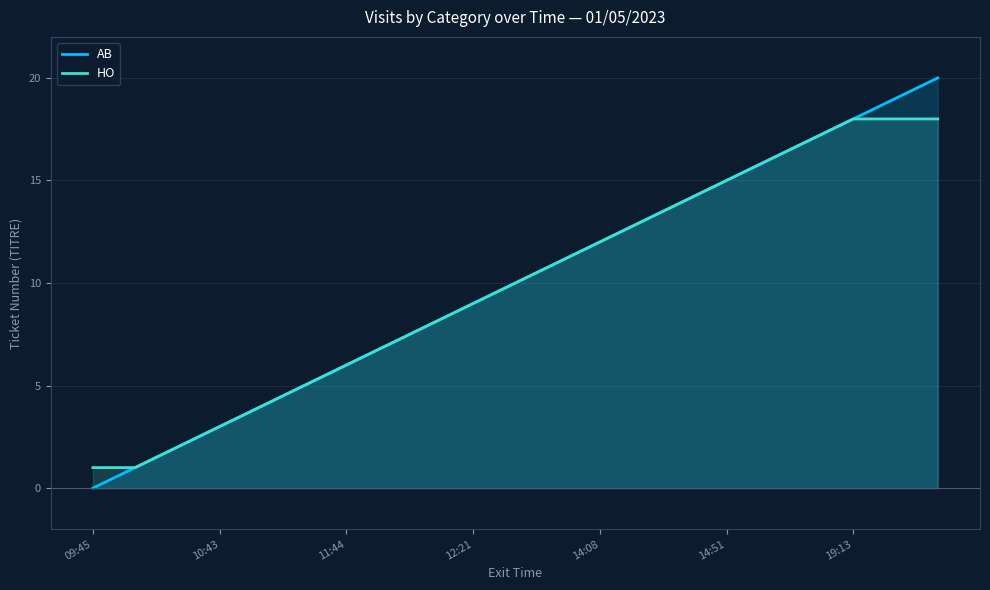

How many lines are shown in the chart?

2